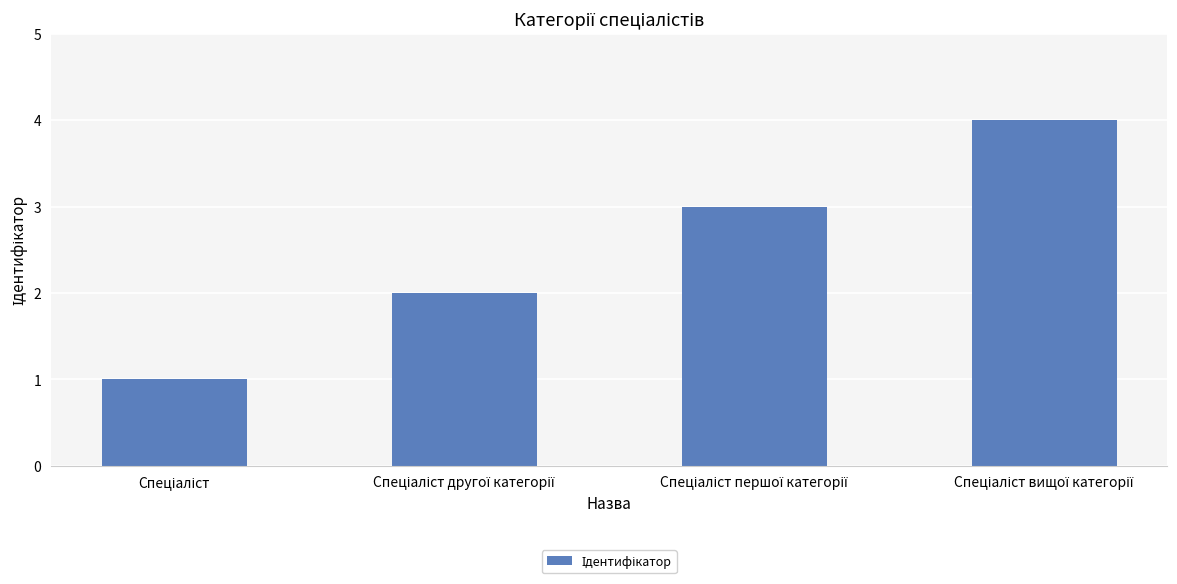

Reading left to right, extract all data points from this chart.

1	2	3	4